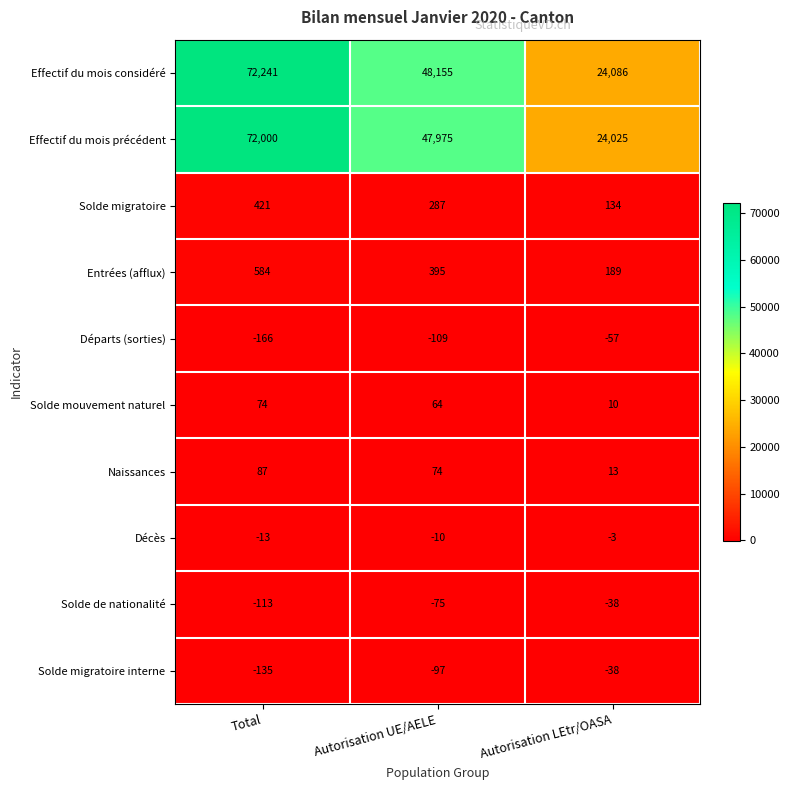

What is the greatest value displayed?

72241